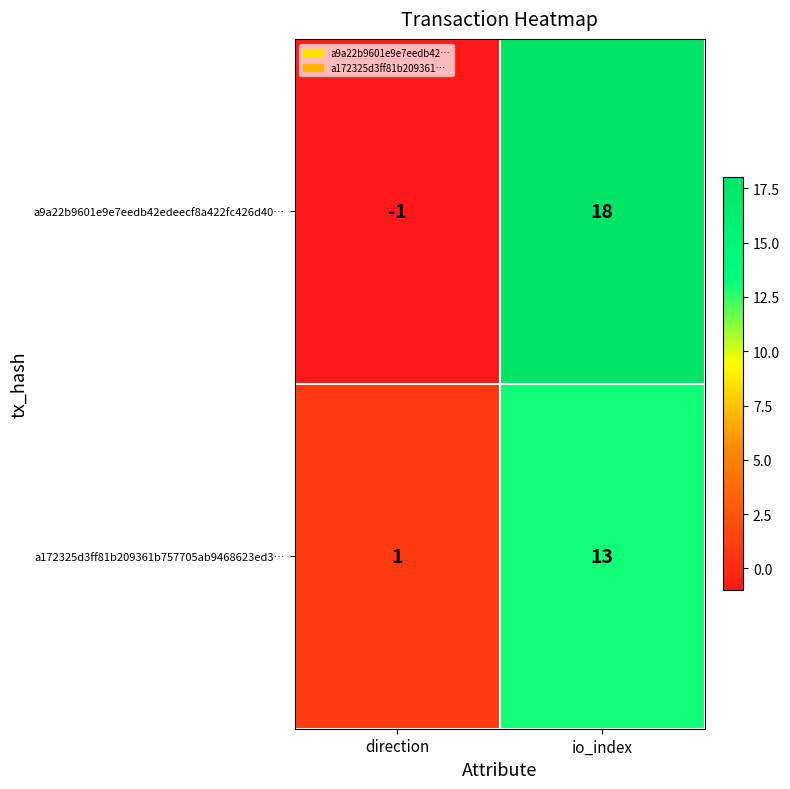

Reading left to right, list all the values displayed in this chart.

a9a22b9601e9e7eedb42edeecf8a422fc426d40…: -1	18
a172325d3ff81b209361b757705ab9468623ed3…: 1	13